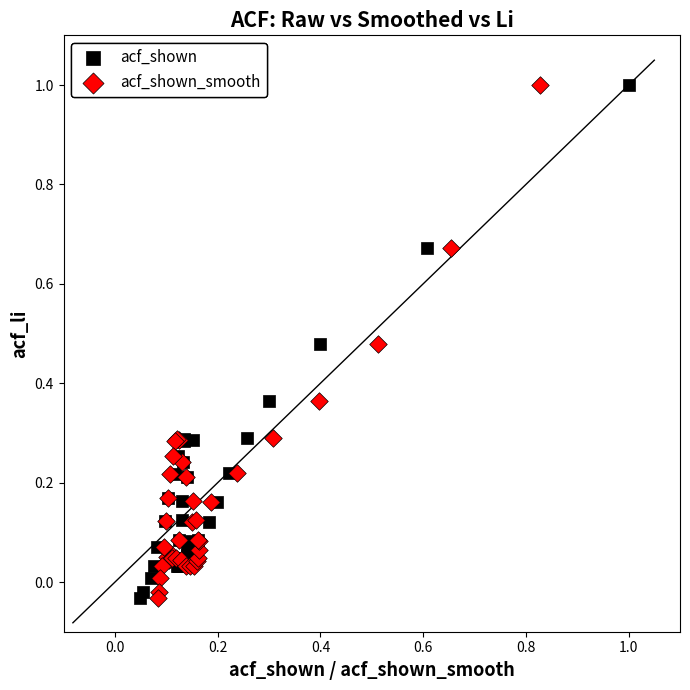

What are all the series names shown in the legend?

acf_shown, acf_shown_smooth